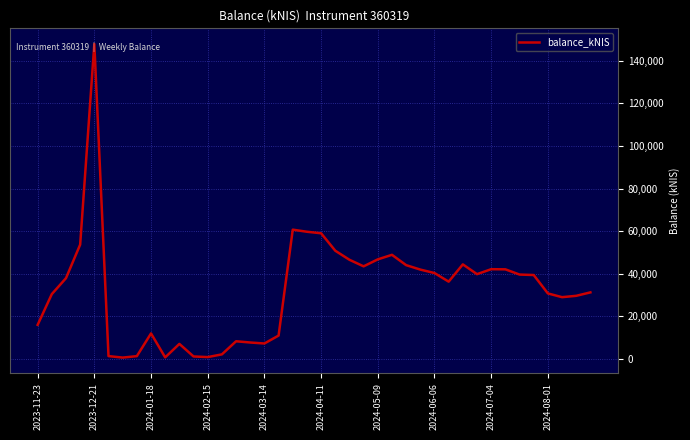

Is it true that the value at 2024-08-01 is 44979.0?

False